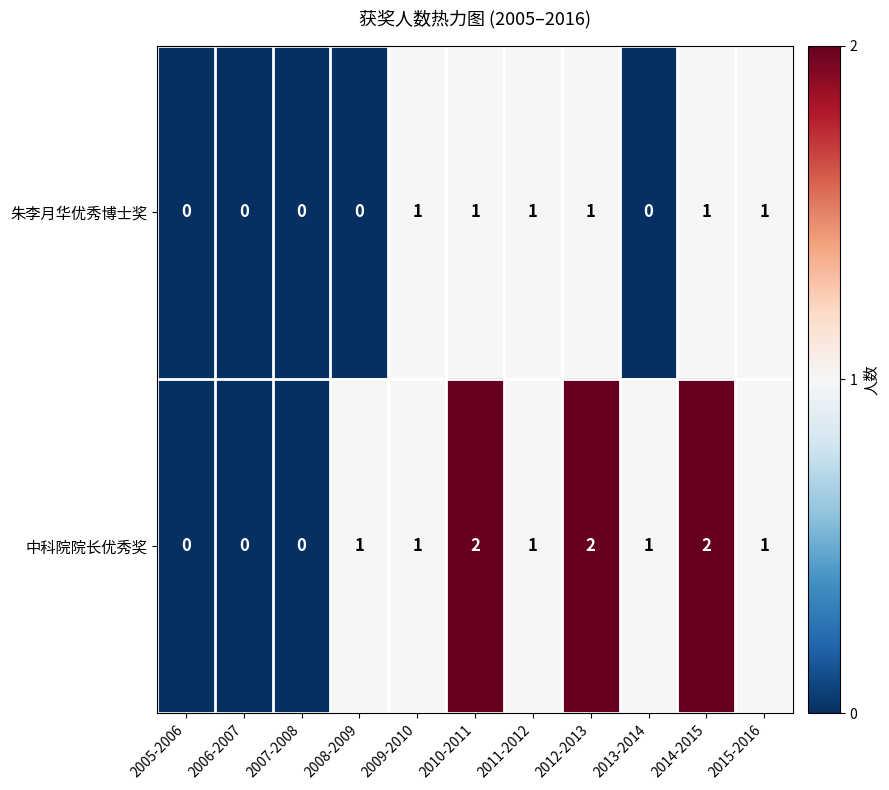

The value of 中科院院长优秀奖 at 2015-2016 is 0. True or false?

False